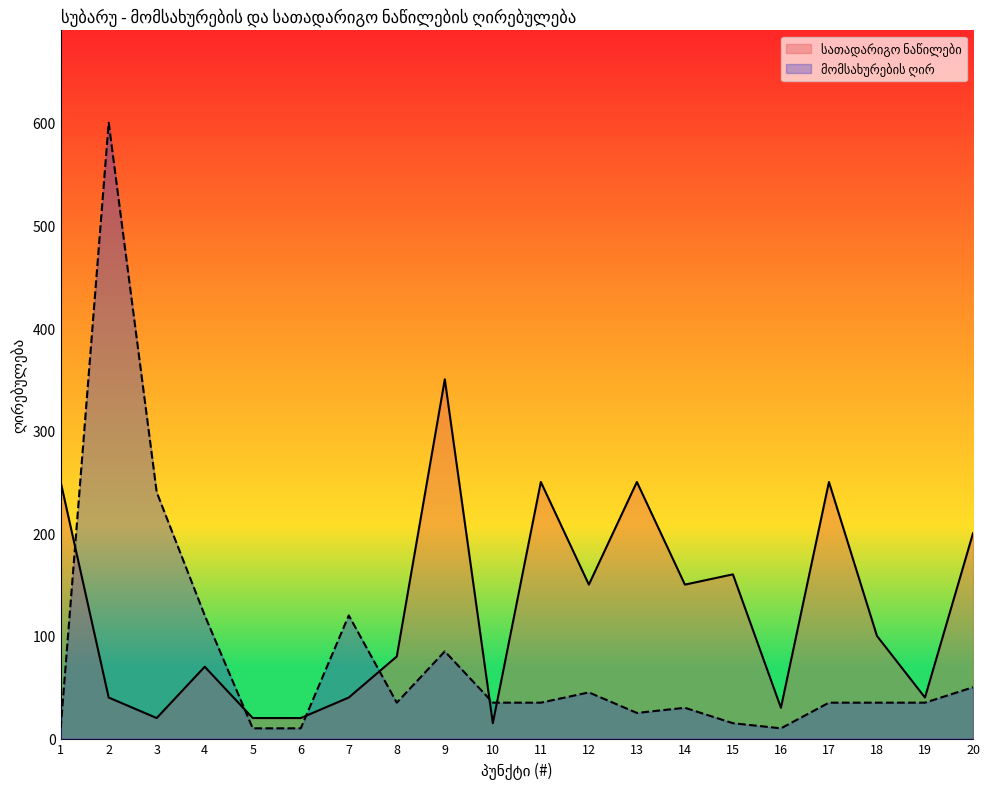

After their last crossing, which series has the higher values: მომსახურების ღირ or სათადარიგო ნაწილები?

სათადარიგო ნაწილები